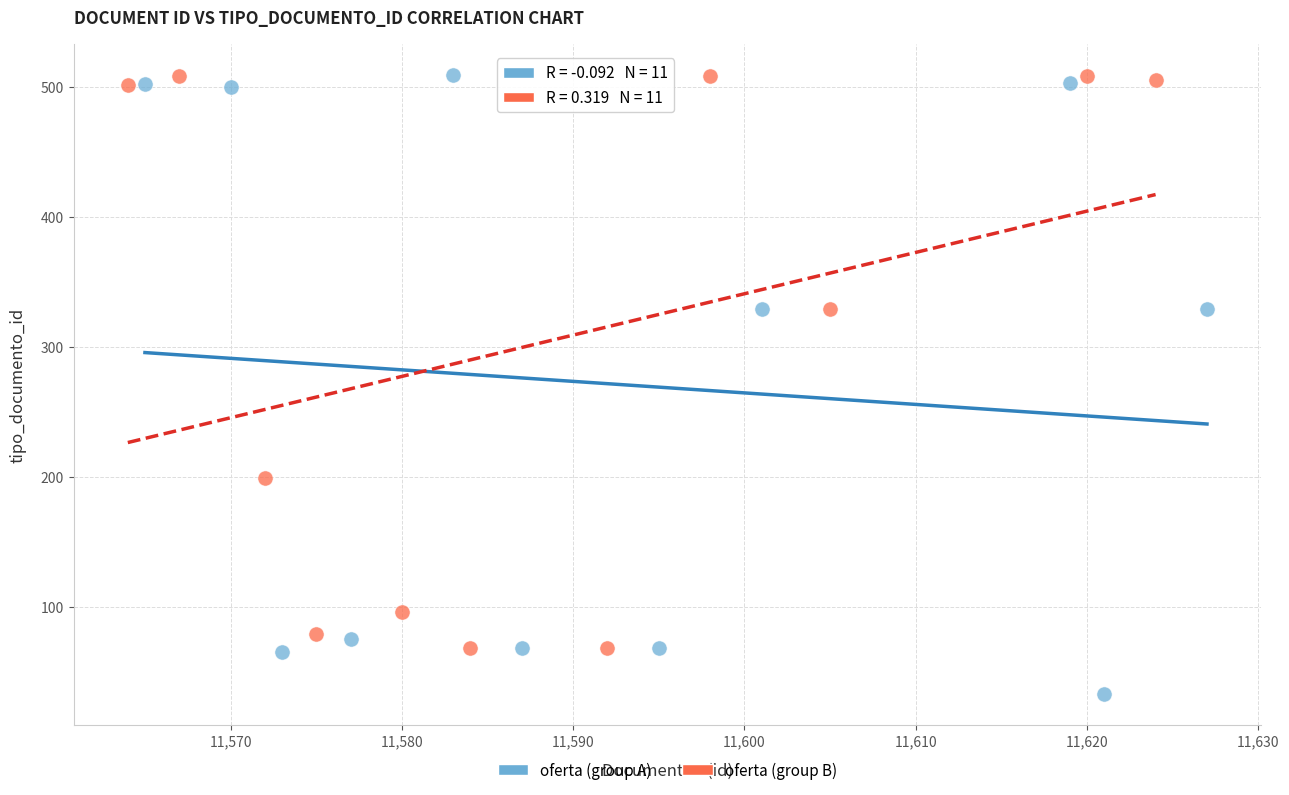

What are all the series names shown in the legend?

oferta (group A), oferta (group B)